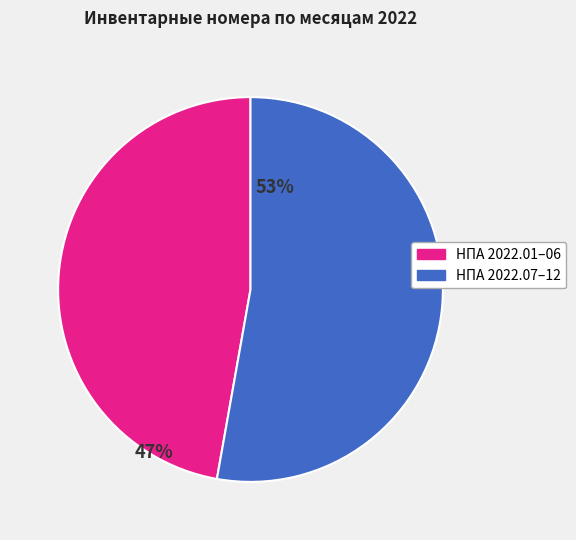

Does any single category account for the majority?

Yes